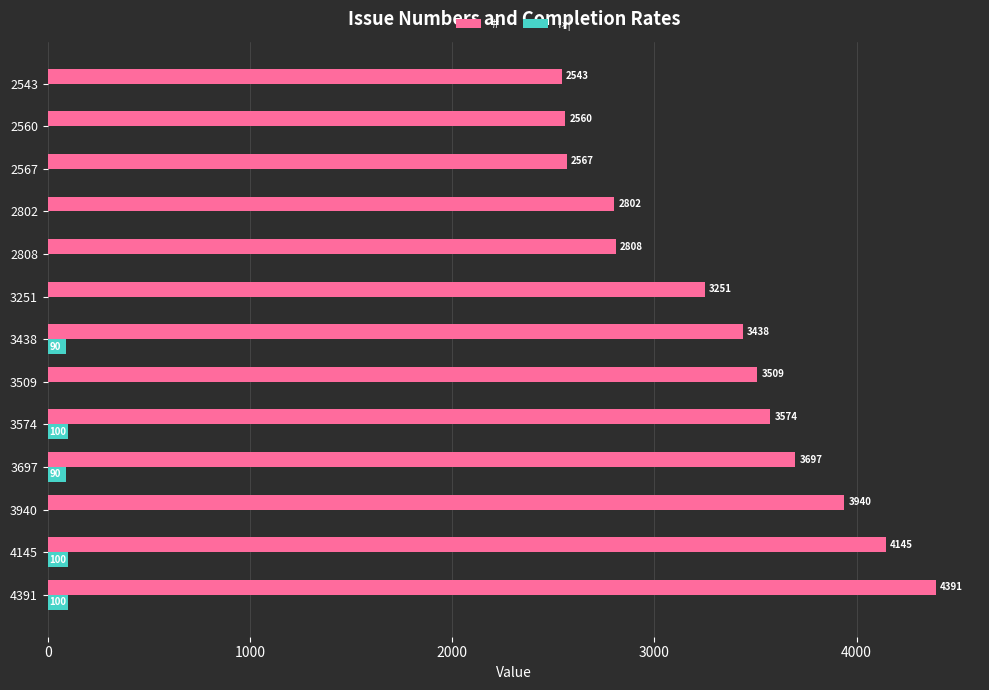

What are all the series names shown in the legend?

#, i»¦